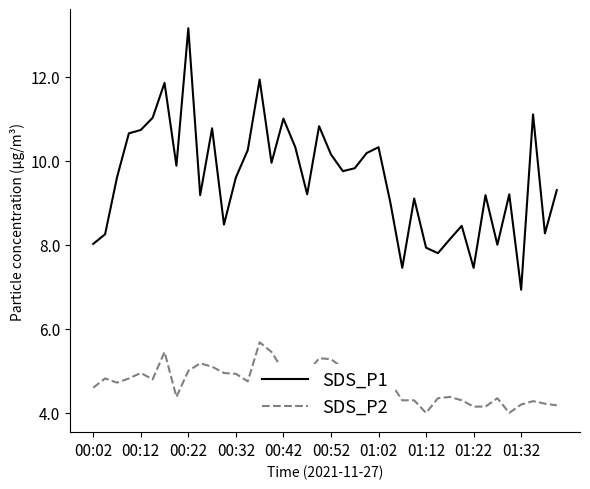

What is the difference between the maximum and minimum values in the SDS_P1 series?

6.2